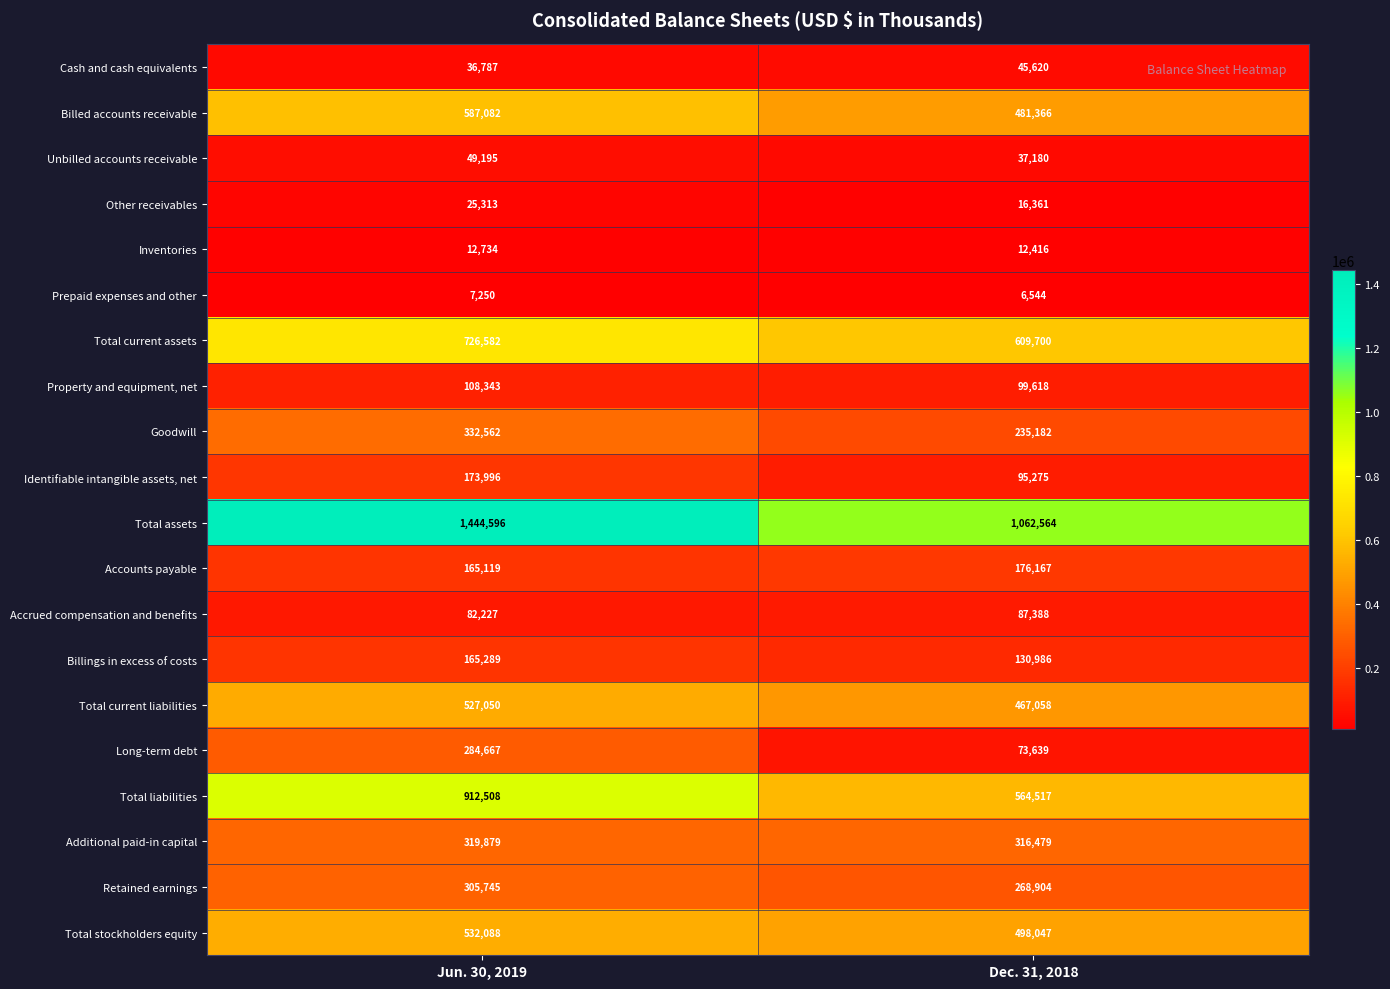

Which series changed the most between Jun. 30, 2019 and Dec. 31, 2018?

Total assets